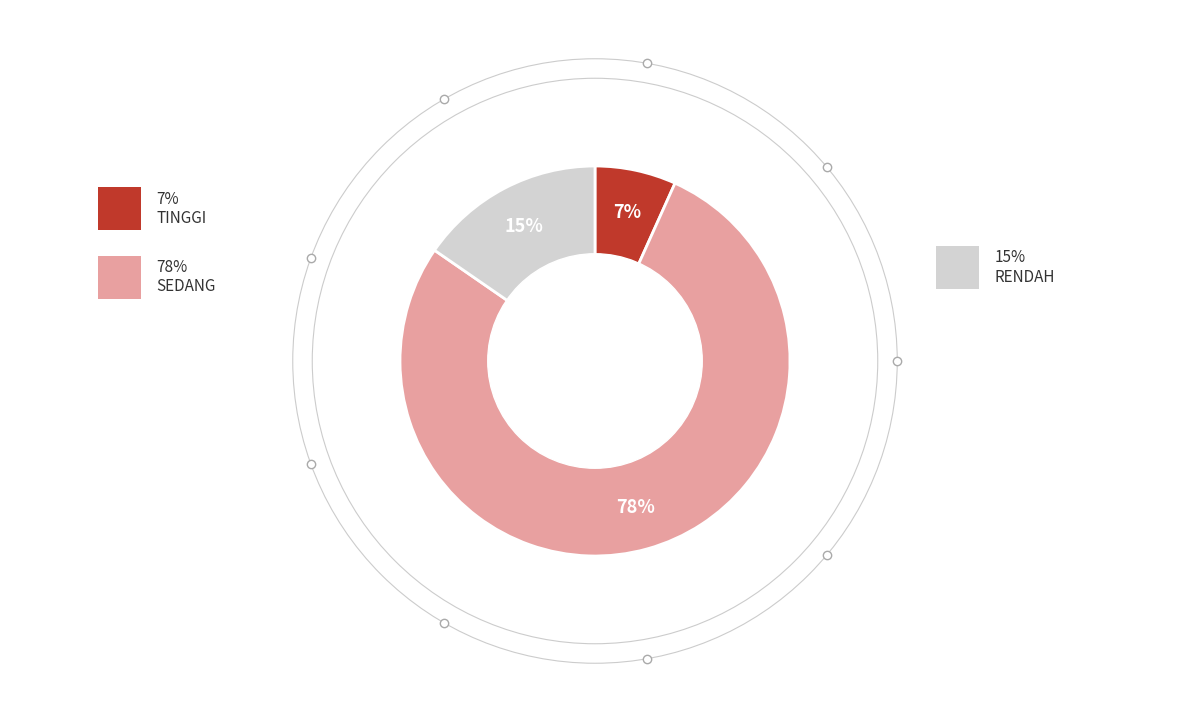

To the nearest percent, what is the difference between the largest and smallest slice percentages?

71%